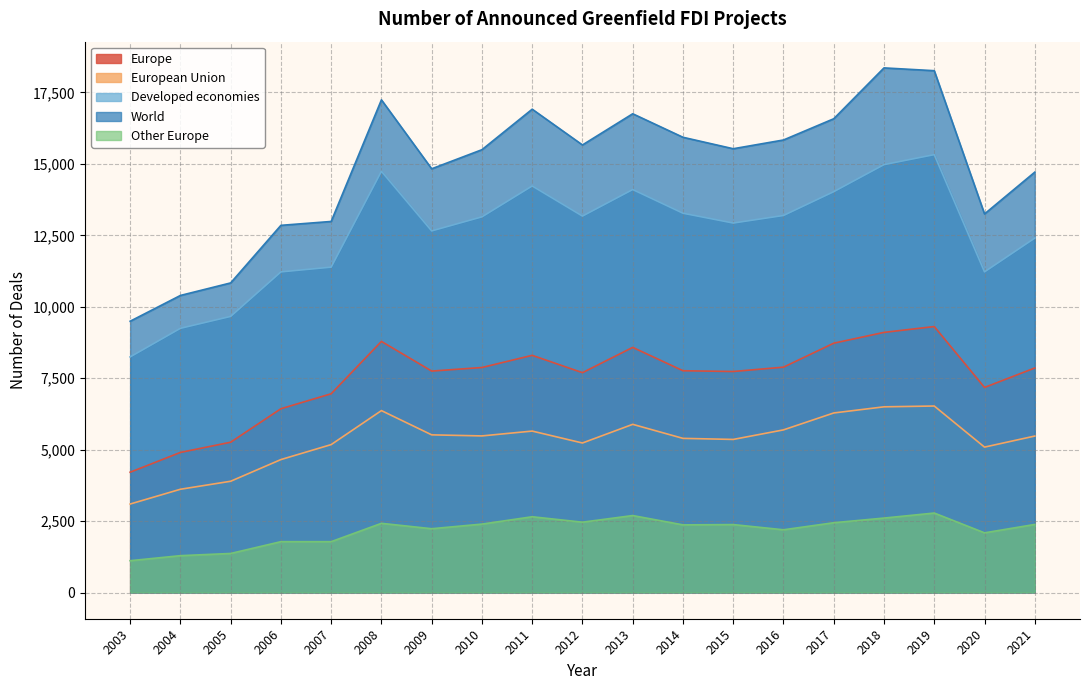

Where is World nearest to the value 13926?

2020